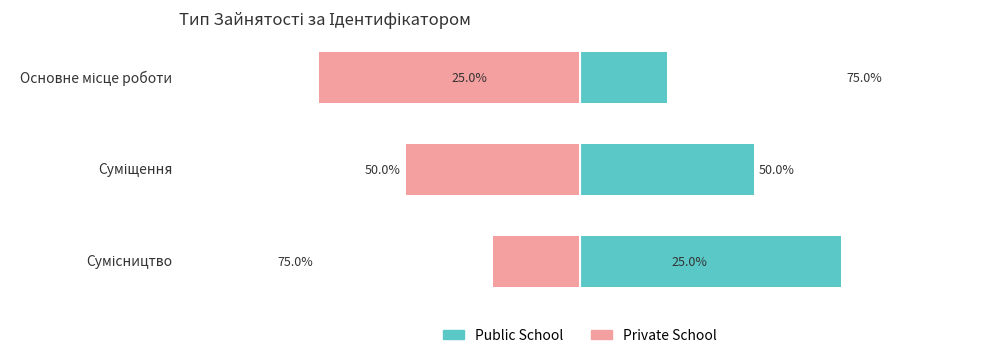

What is the minimum value shown in the chart?

-75